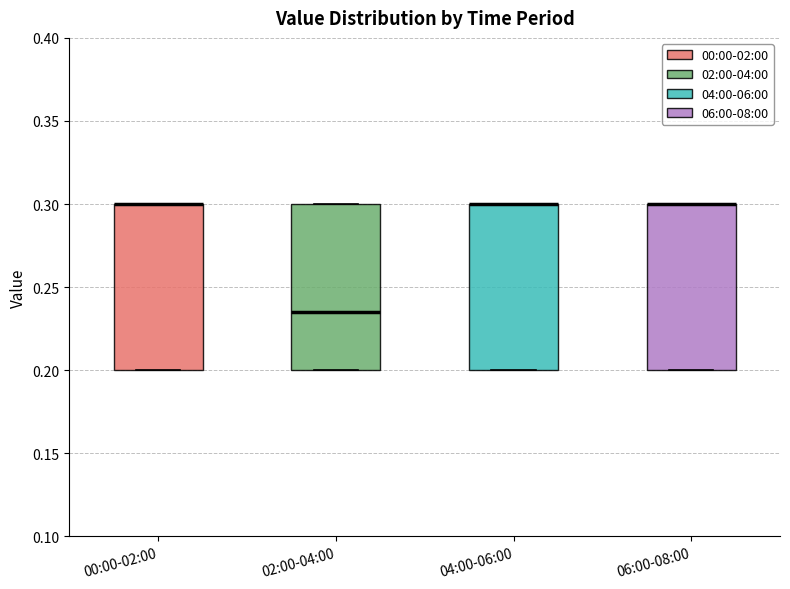

Where is the upper edge of the box for 00:00-02:00 on the y-axis? The values are not printed on the chart, so give them approximately, as read against the axis.

0.300